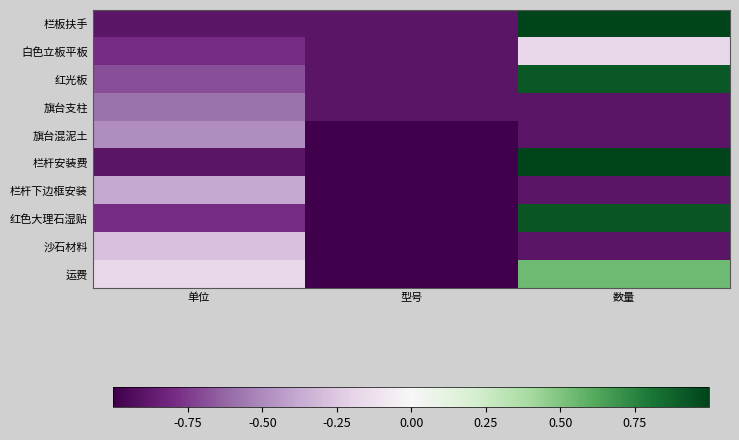

How many distinct data groups are displayed?

10